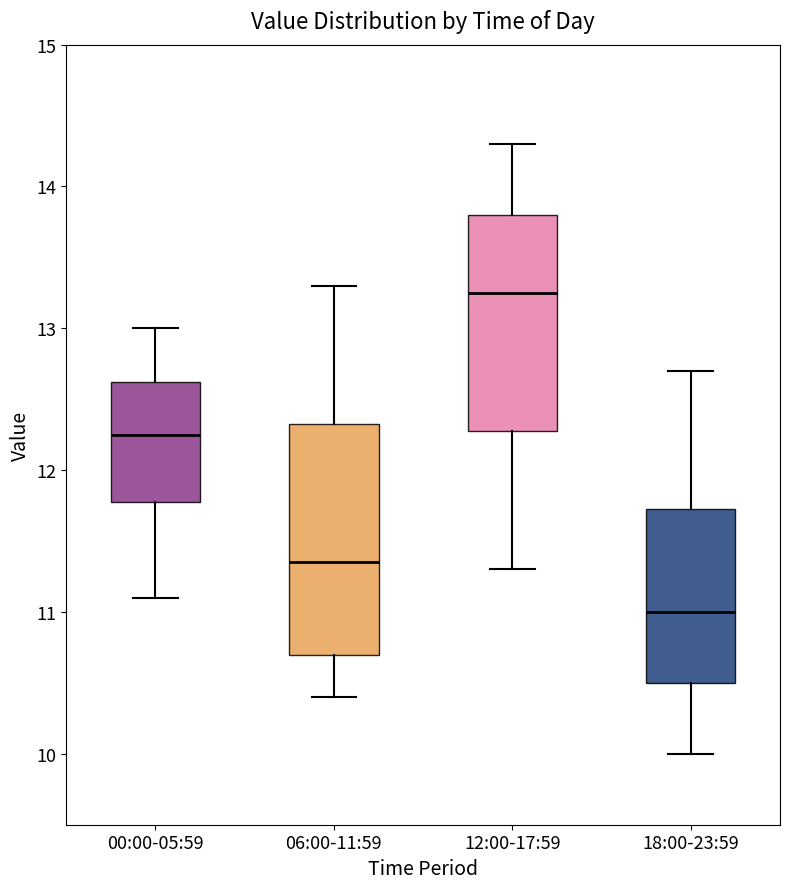

Which box's median line is the lowest?

18:00-23:59